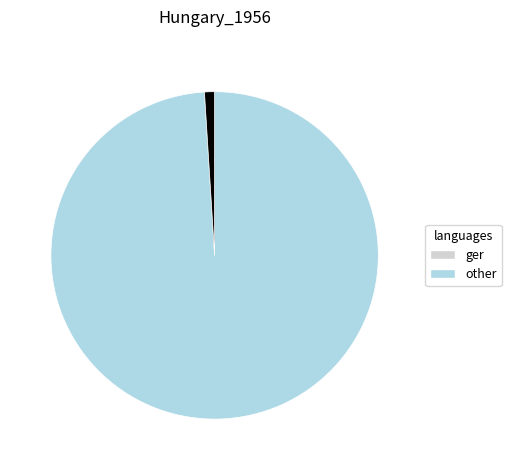

Is there any slice that represents more than half of the pie?

Yes